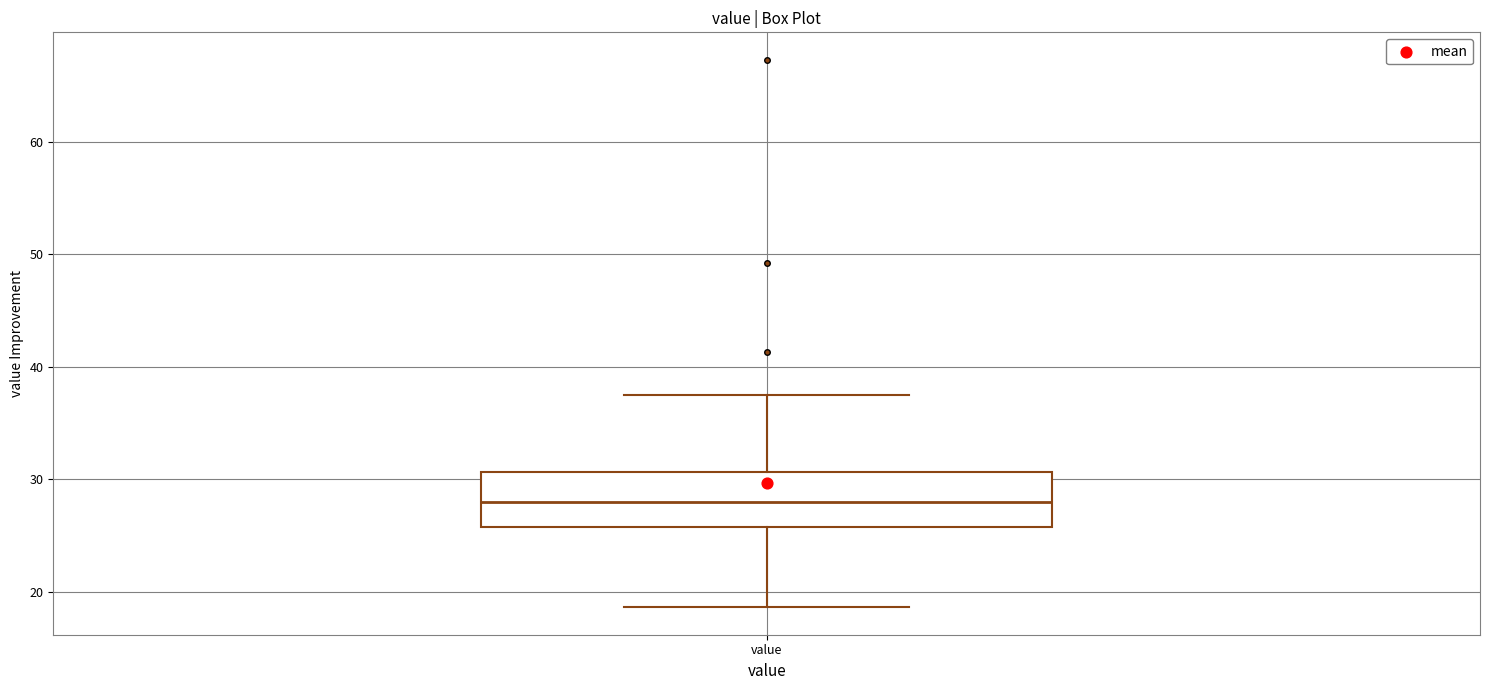

Read this box plot against the y-axis: the position of the median line, the range covered by the box, and the ends of both whiskers. The values are not printed on the chart, so give them approximately, as read against the axis.

median 28, box 26 to 31, whiskers 19 to 38